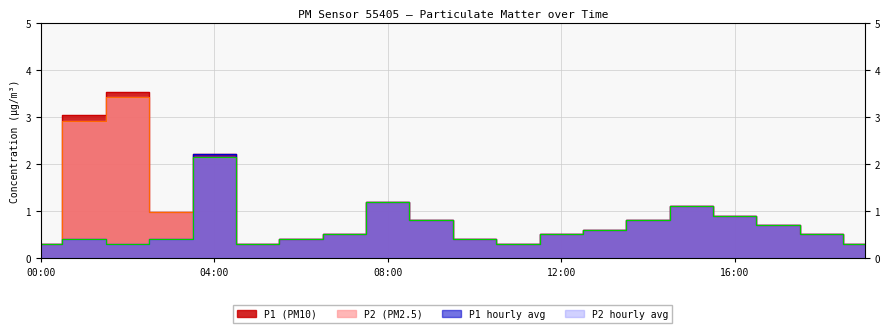

Which series has the largest range (max minus min)?

P1_peak